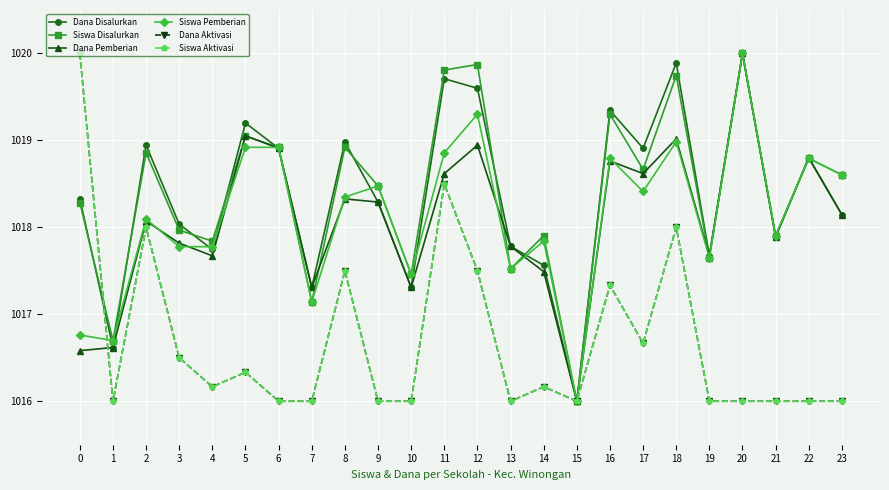

Where do Siswa Aktivasi and Dana Pemberian first cross each other?

0 and 1